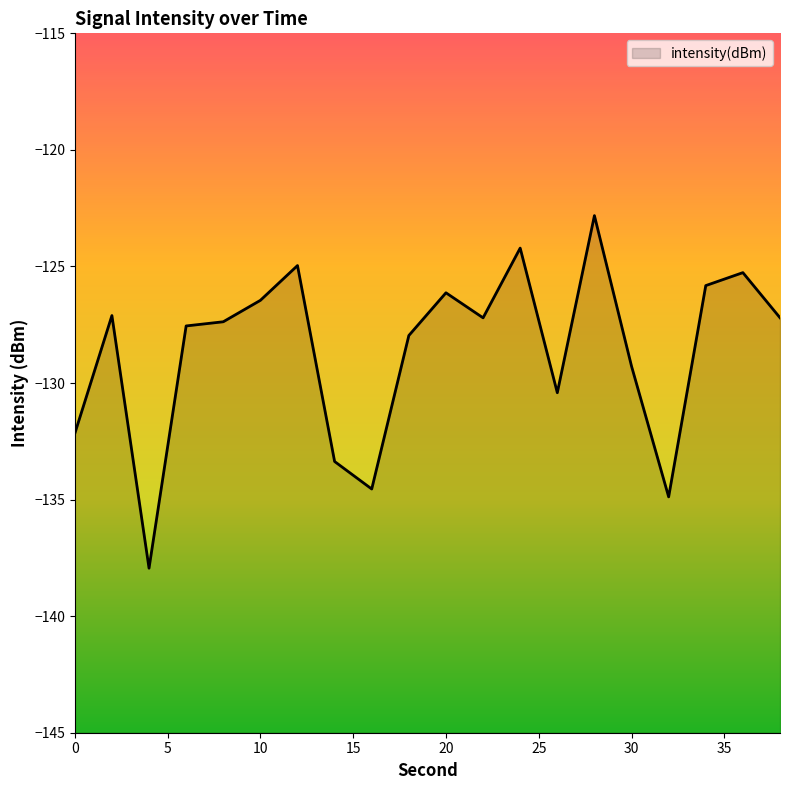

What is the average value?

-128.6